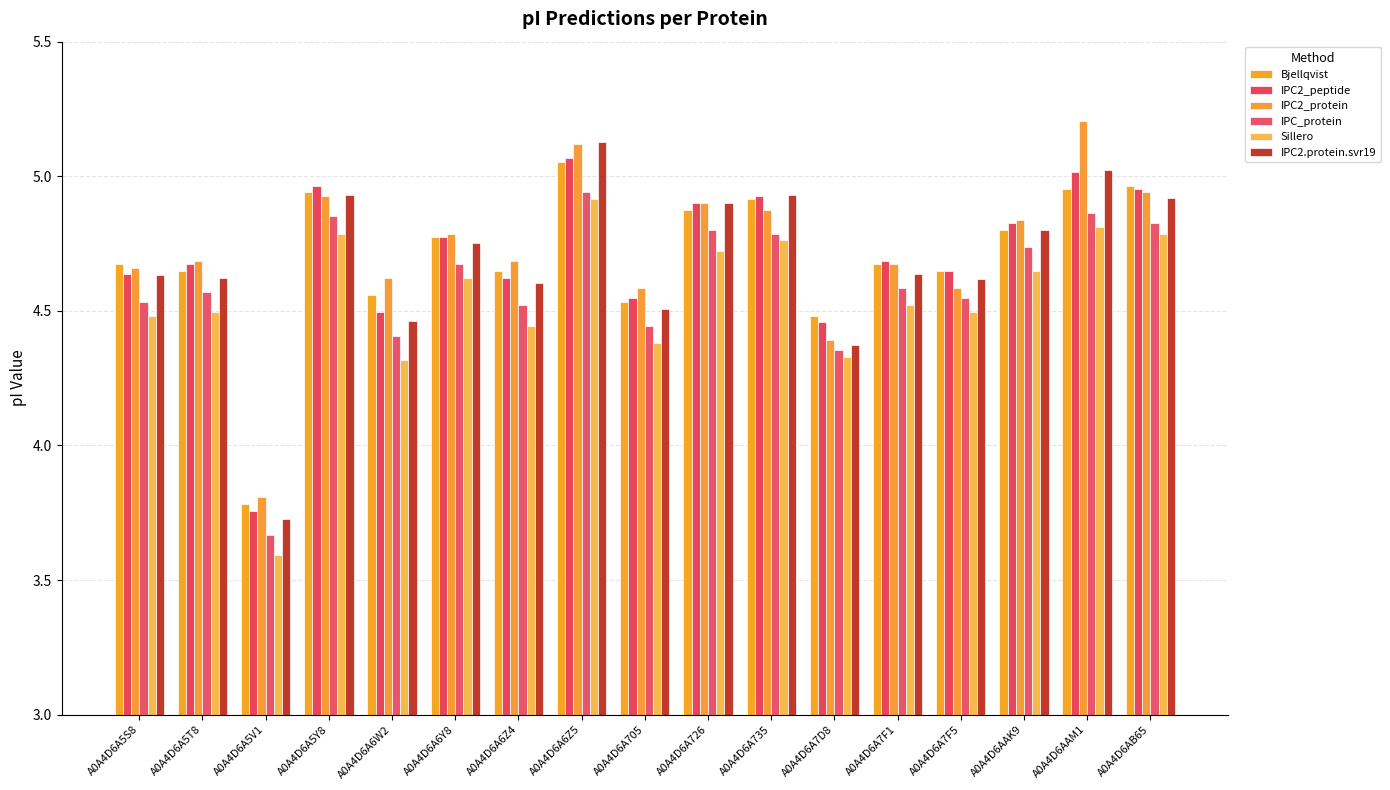

Which label corresponds to the largest value in the chart?

A0A4D6AAM1